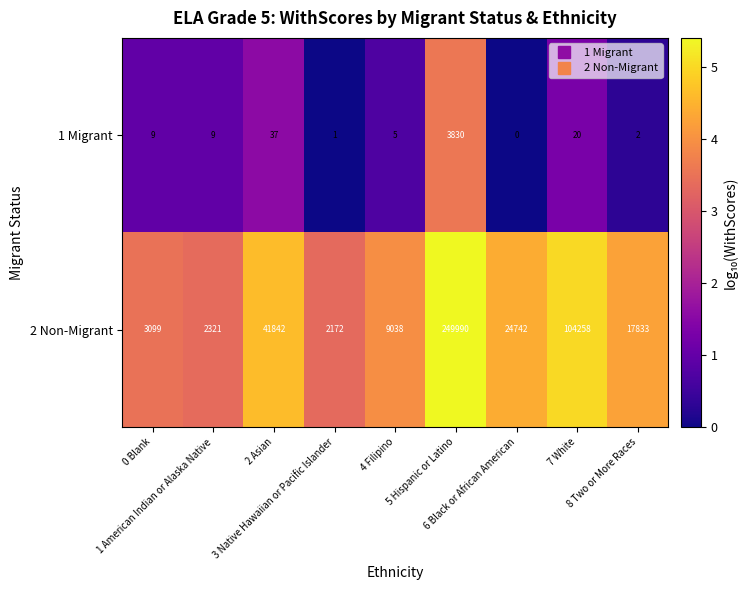

List the series in order of their overall mean, highest first.

2 Non-Migrant, 1 Migrant